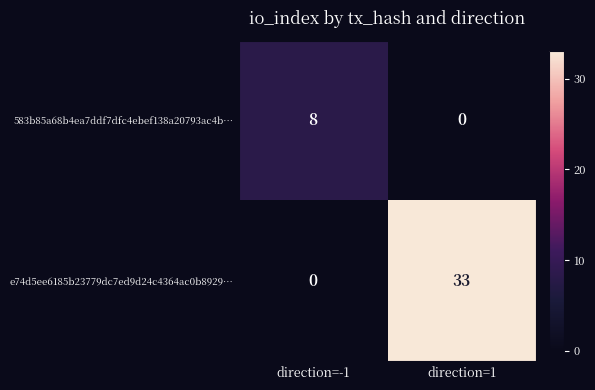

At which category is the sum across all series the highest?

direction=1